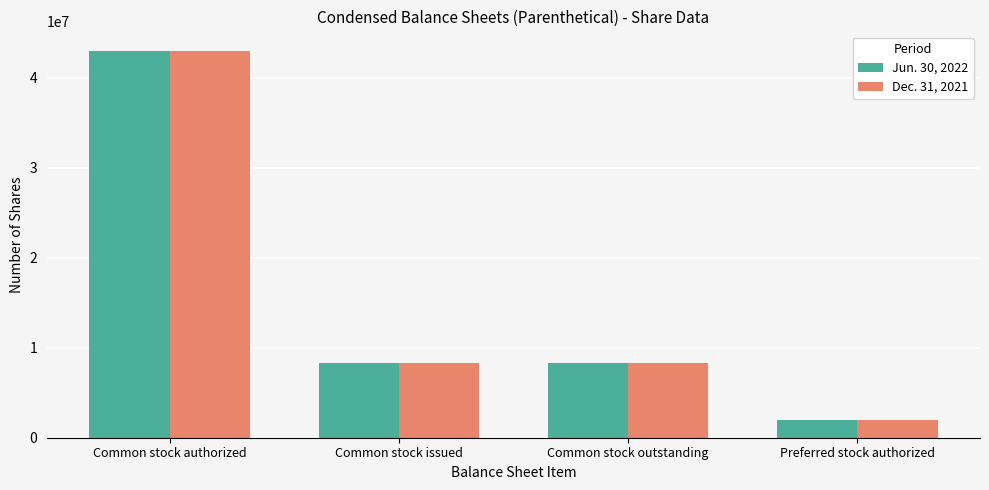

Is it true that Dec. 31, 2021 equals 2000000 at Preferred stock authorized?

True